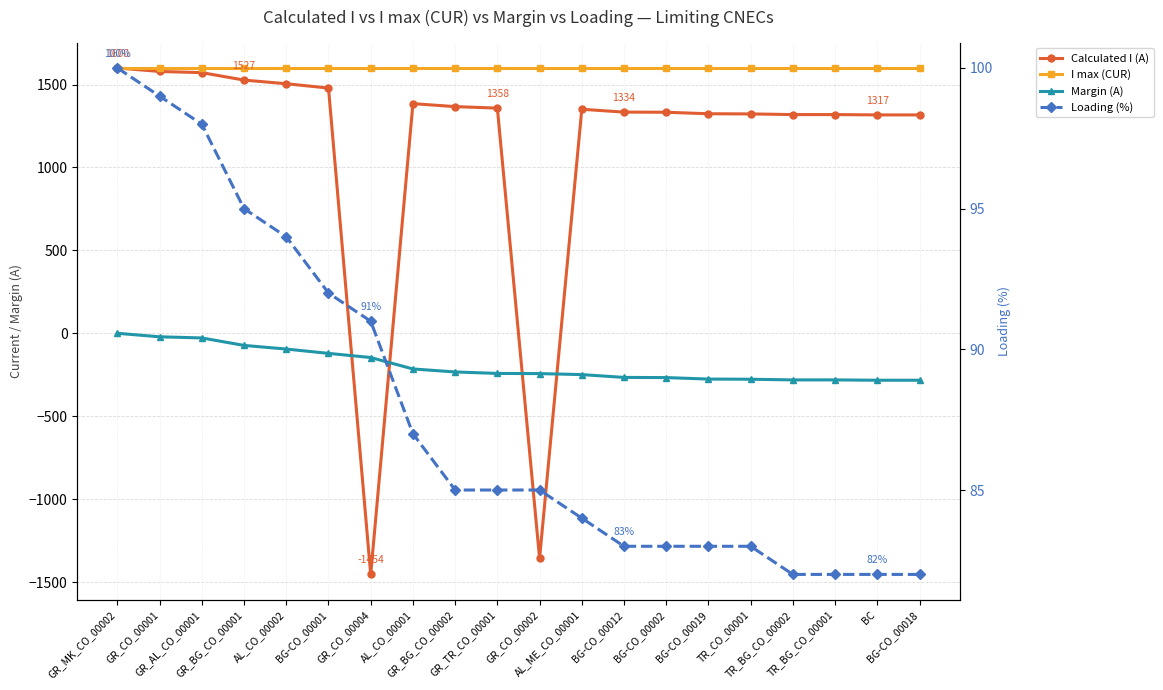

What is the smallest value displayed?

-1454